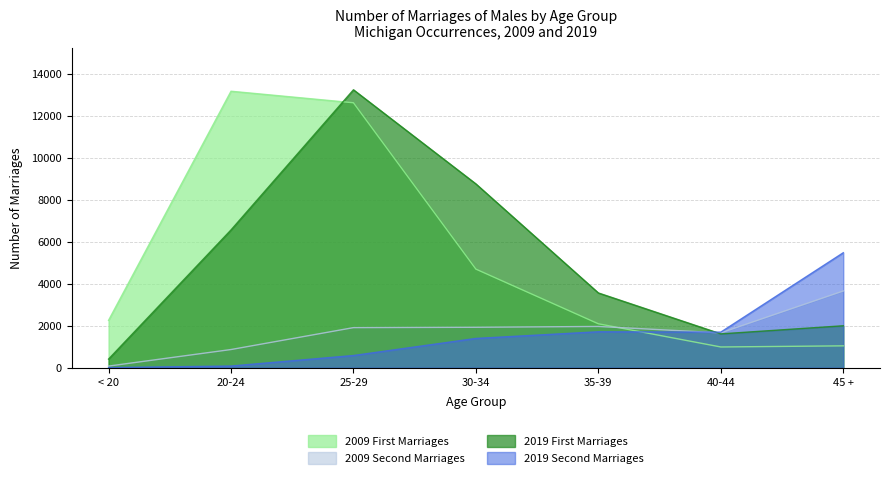

How many values in the 2009 Second Marriages series exceed 1907?

3